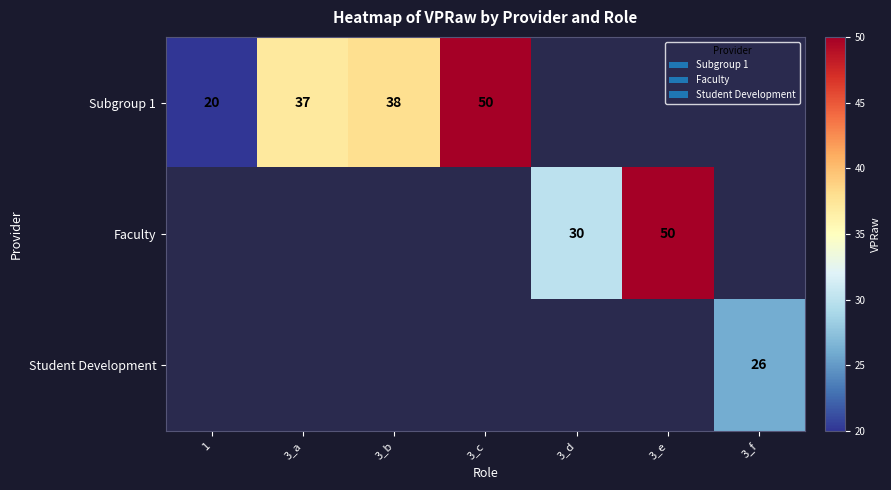

True or false: Subgroup 1 has a value of 38 at 3_b.

True